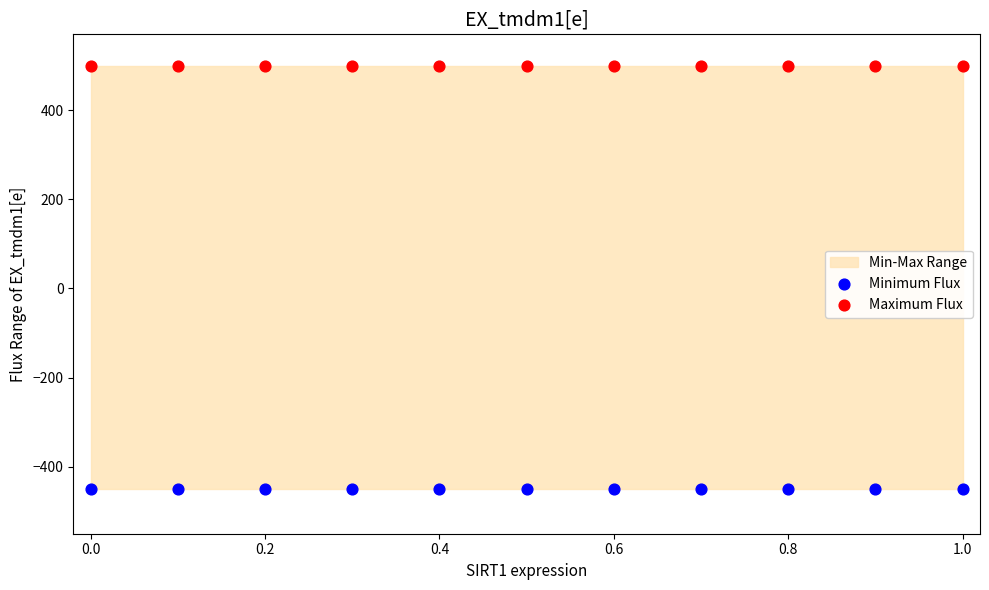

Which series reaches the minimum Y coordinate?

Minimum Flux